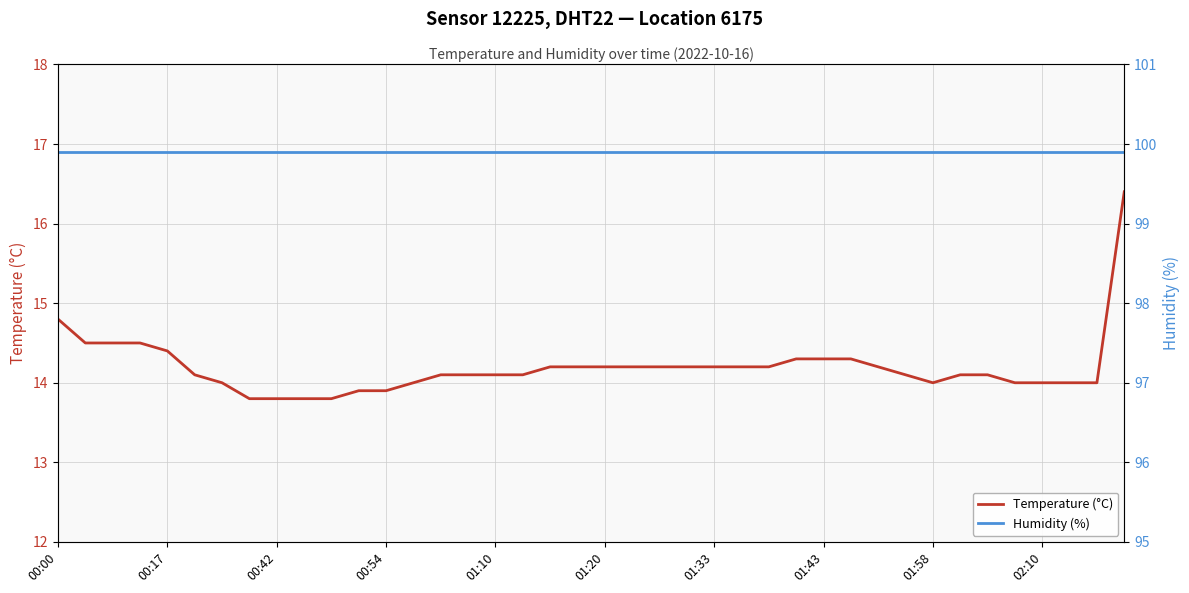

True or false: Humidity (%) and Temperature (°C) intersect in this chart.

False